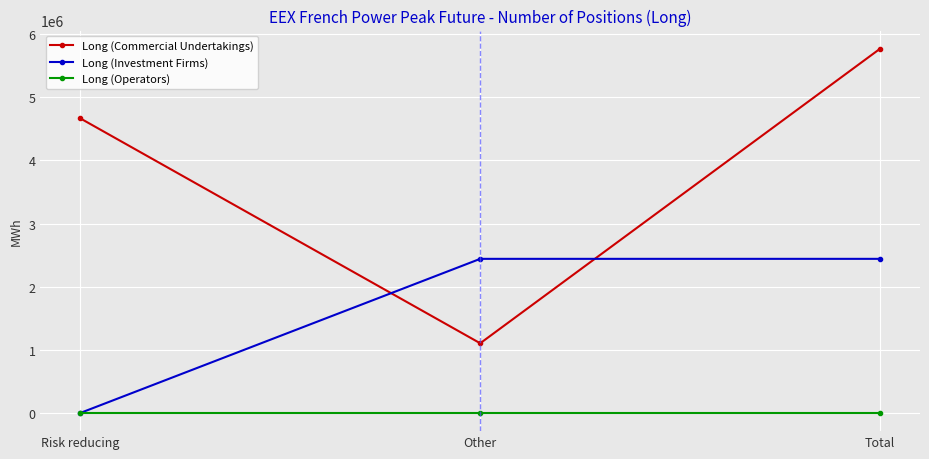

What position from the right is Total?

1